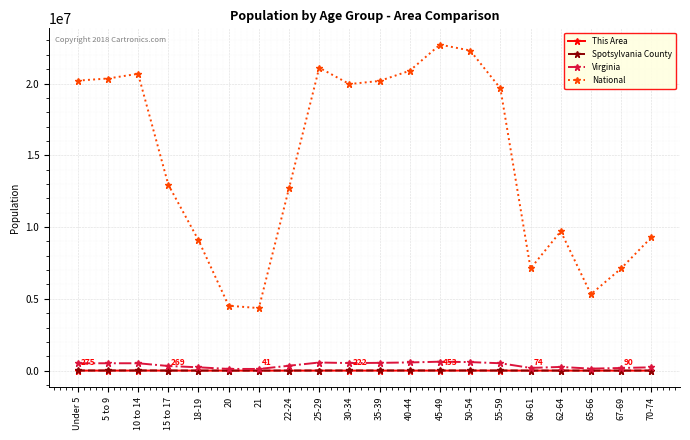

True or false: Virginia and National cross at least once.

False